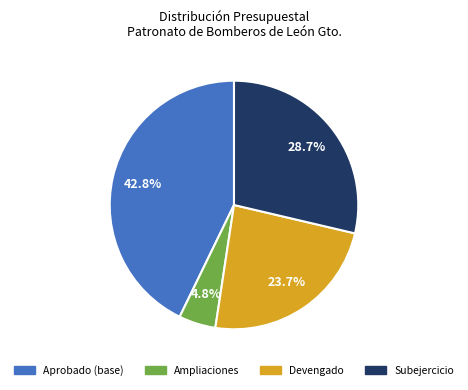

Is there any slice that represents more than half of the pie?

No